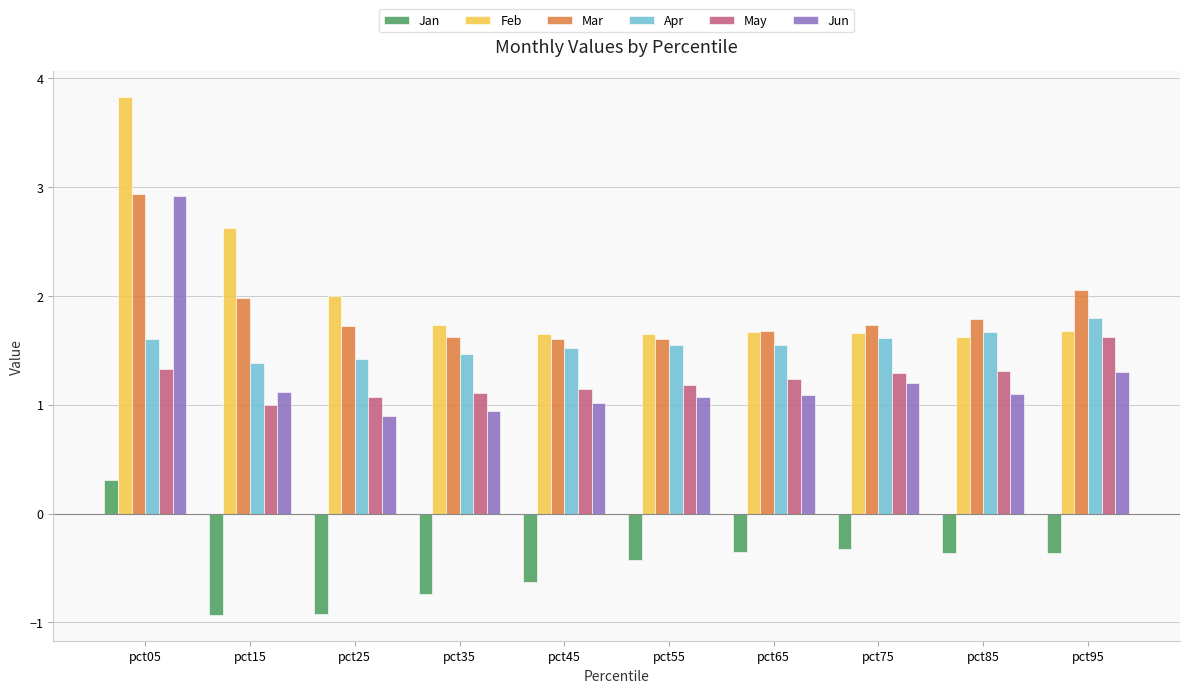

Rank the series at pct35 from lowest to highest value.

Jan, Jun, May, Apr, Mar, Feb